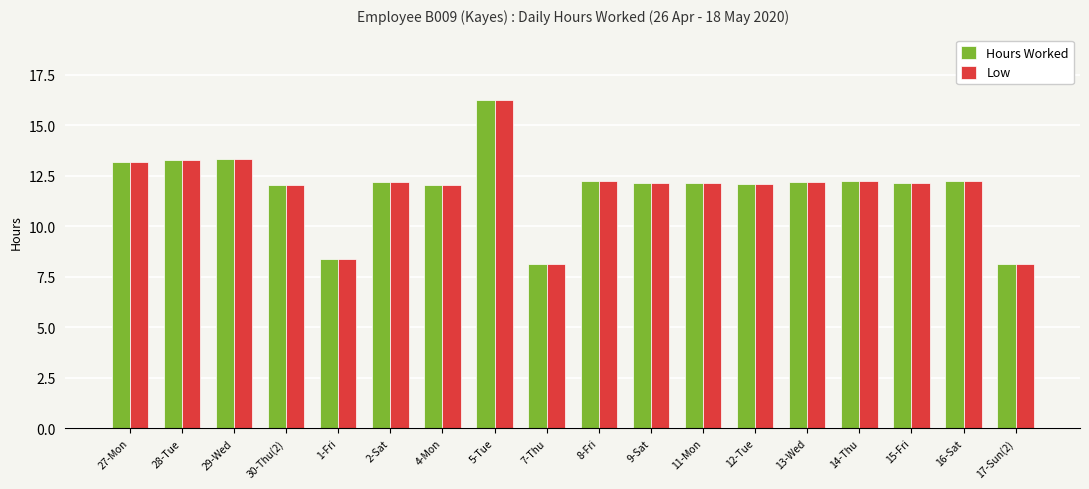

What is the label of the 17th bar from the left?

16-Sat